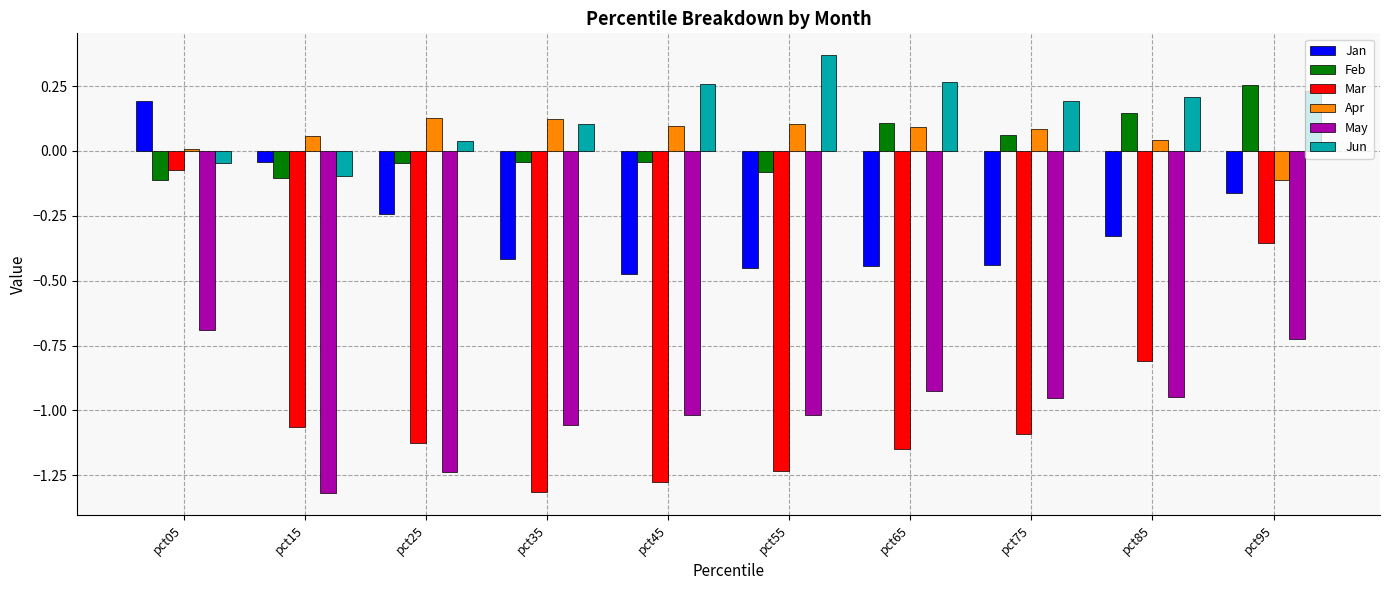

Which series has the largest total across all categories?

Jun